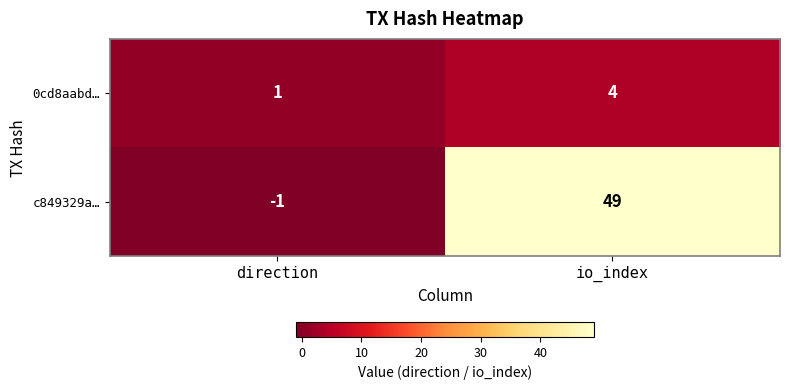

At which category is the sum across all series the highest?

io_index